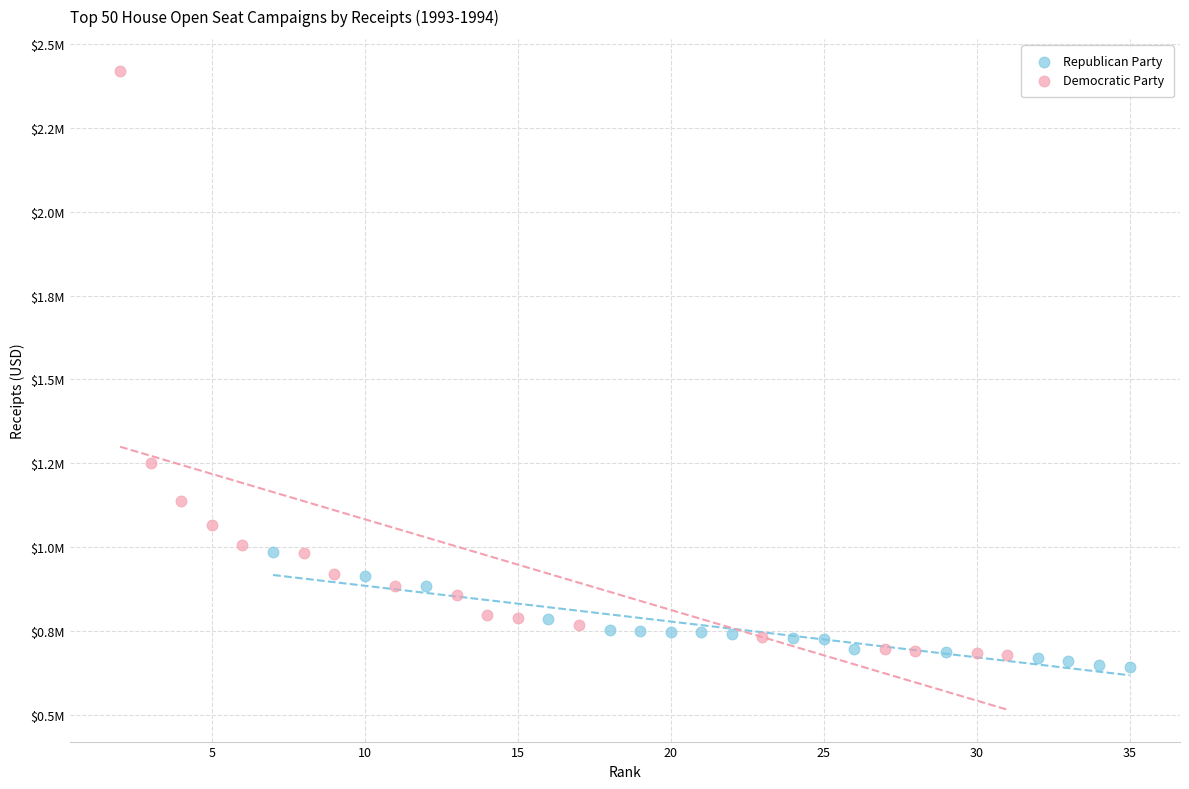

What are all the series names shown in the legend?

Republican Party, Democratic Party